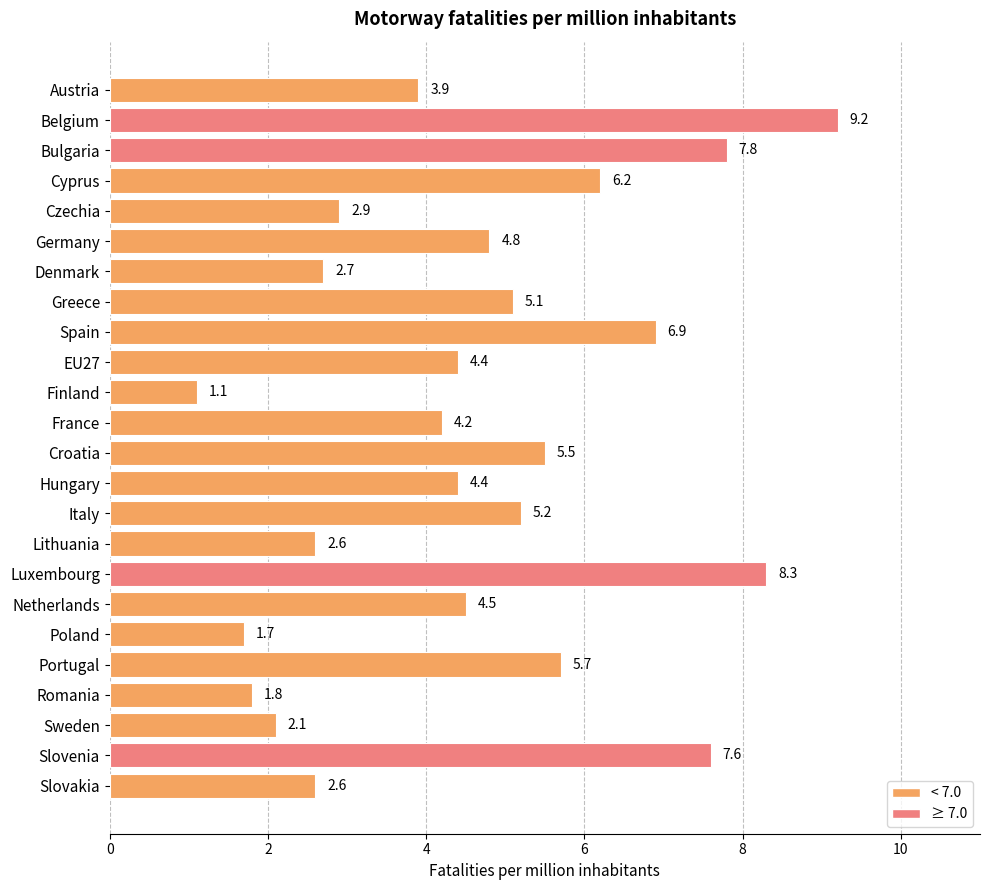

Which category has the highest value across all series?

Belgium